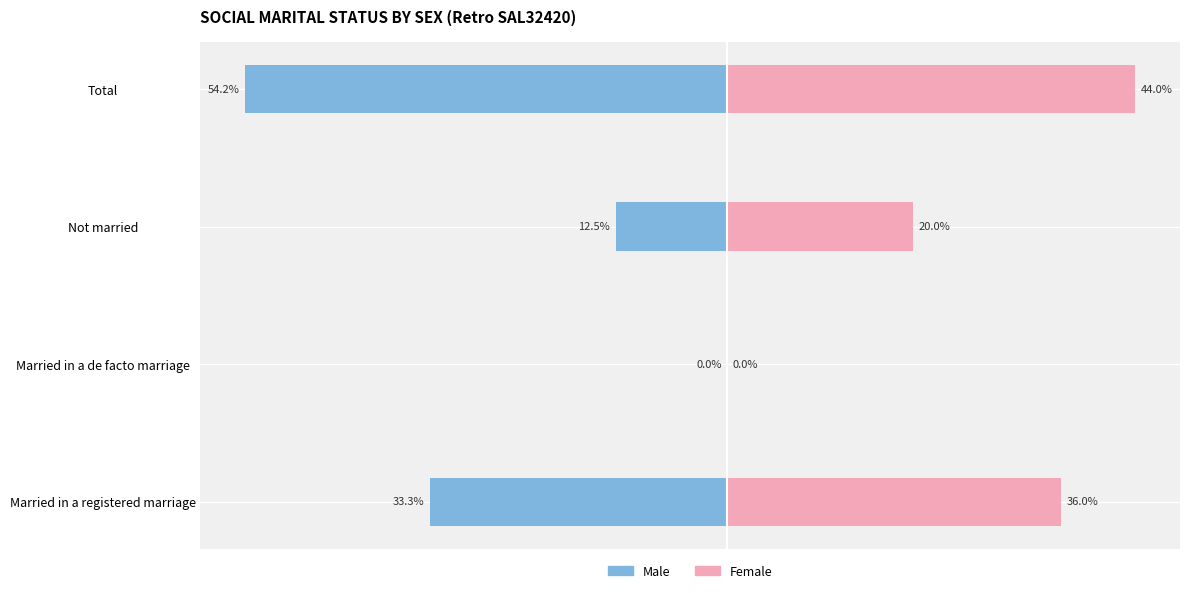

How many data points does each series have?

4